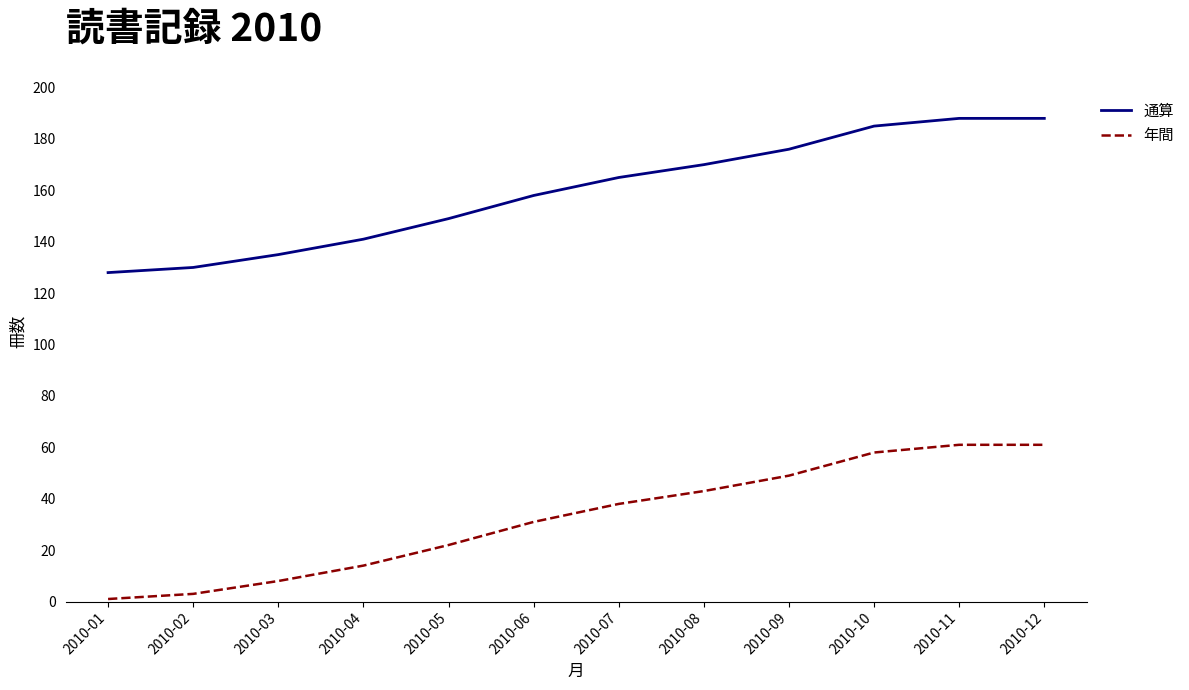

What is the highest value of the 年間 series?

61